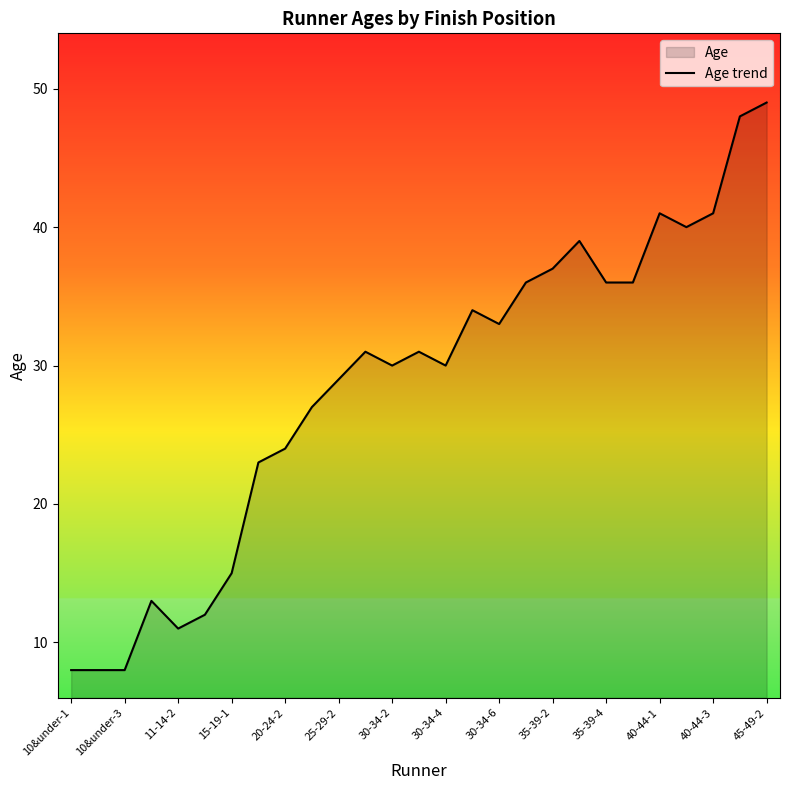

True or false: the data shows 29 at 25-29-2.

True